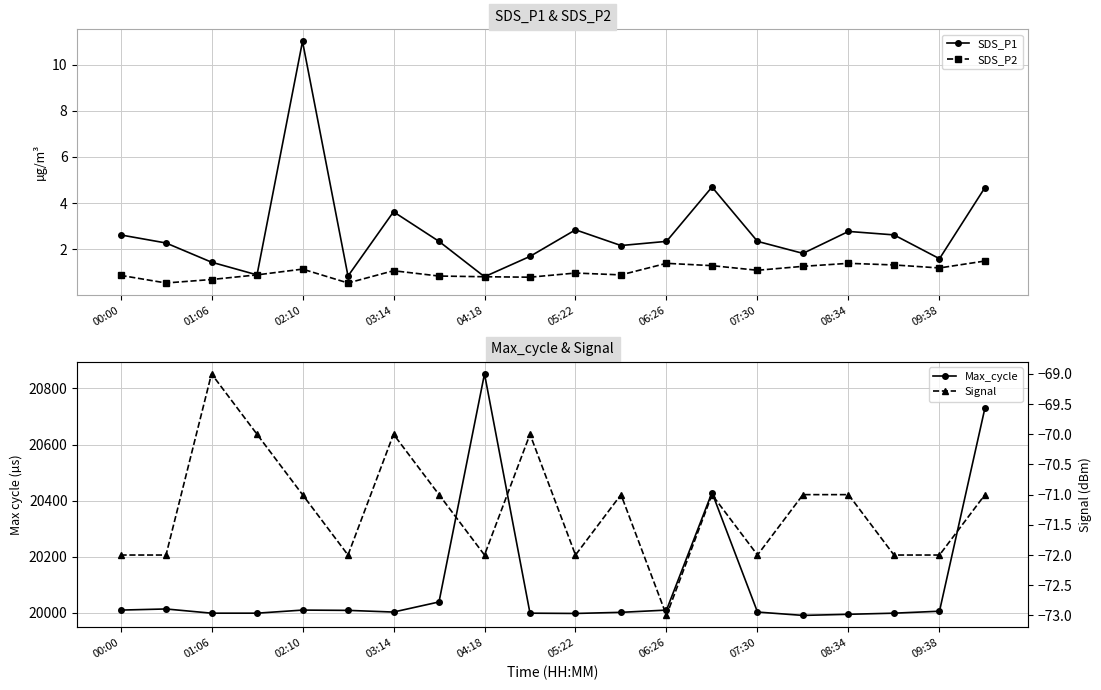

True or false: Max_cycle and Signal cross at least once.

False